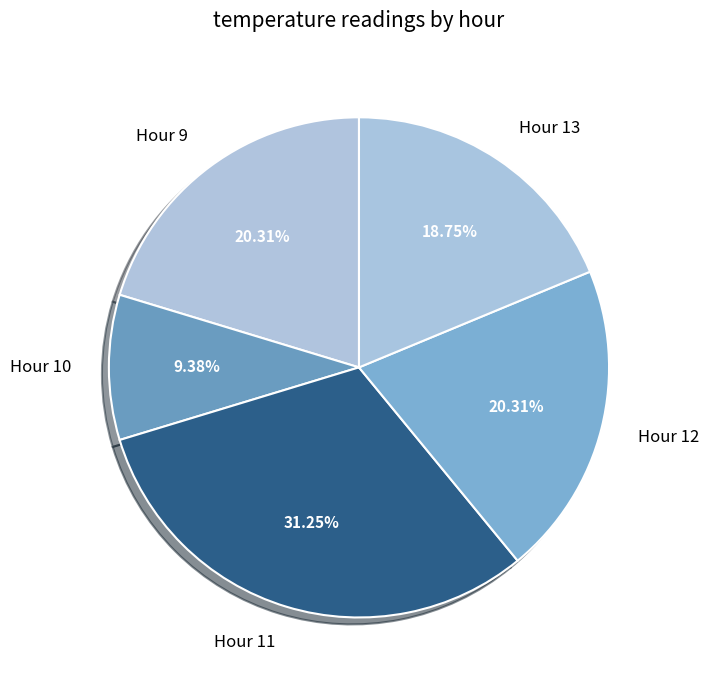

Does Hour 9 represent more than half of the total?

No